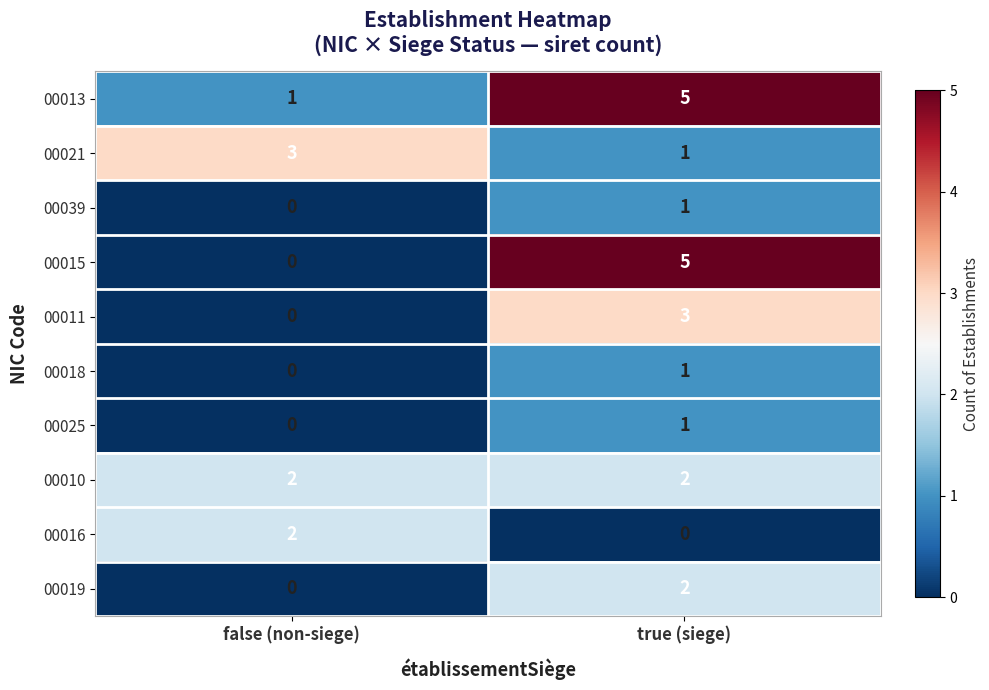

True or false: 00015 has a value of 5 at true (siege).

True